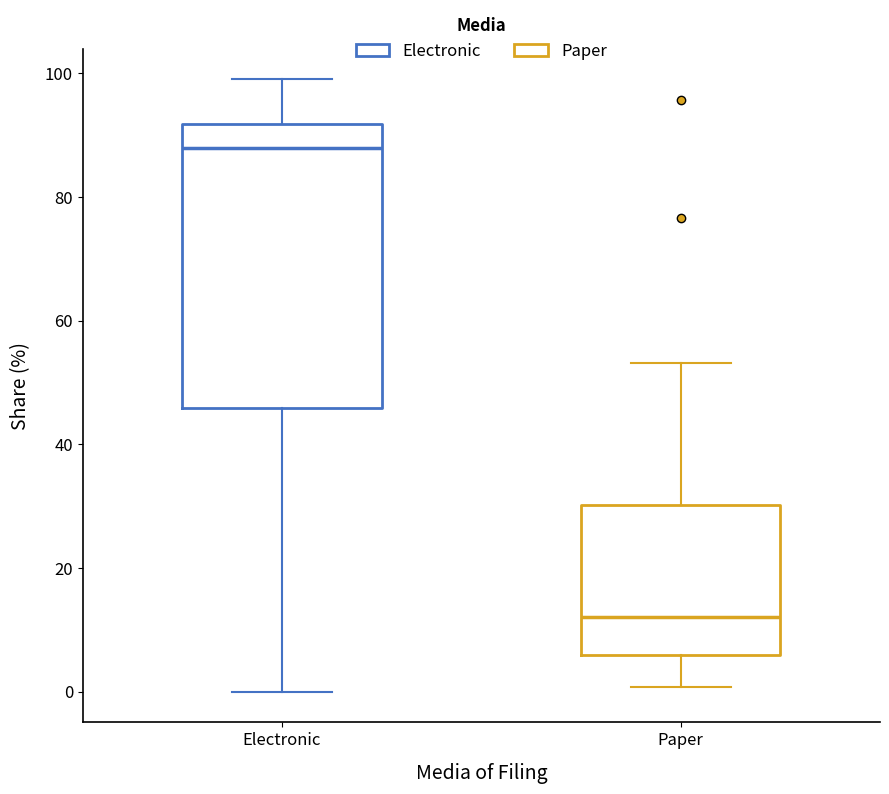

Reading left to right, read every box against the y-axis: the position of its median line, the range the box covers, and the ends of its whiskers. The values are not printed on the chart, so give them approximately, as read against the axis.

Electronic: median 88, box 46 to 92, whiskers 0 to 100
Paper: median 12, box 6 to 30, whiskers 0 to 54